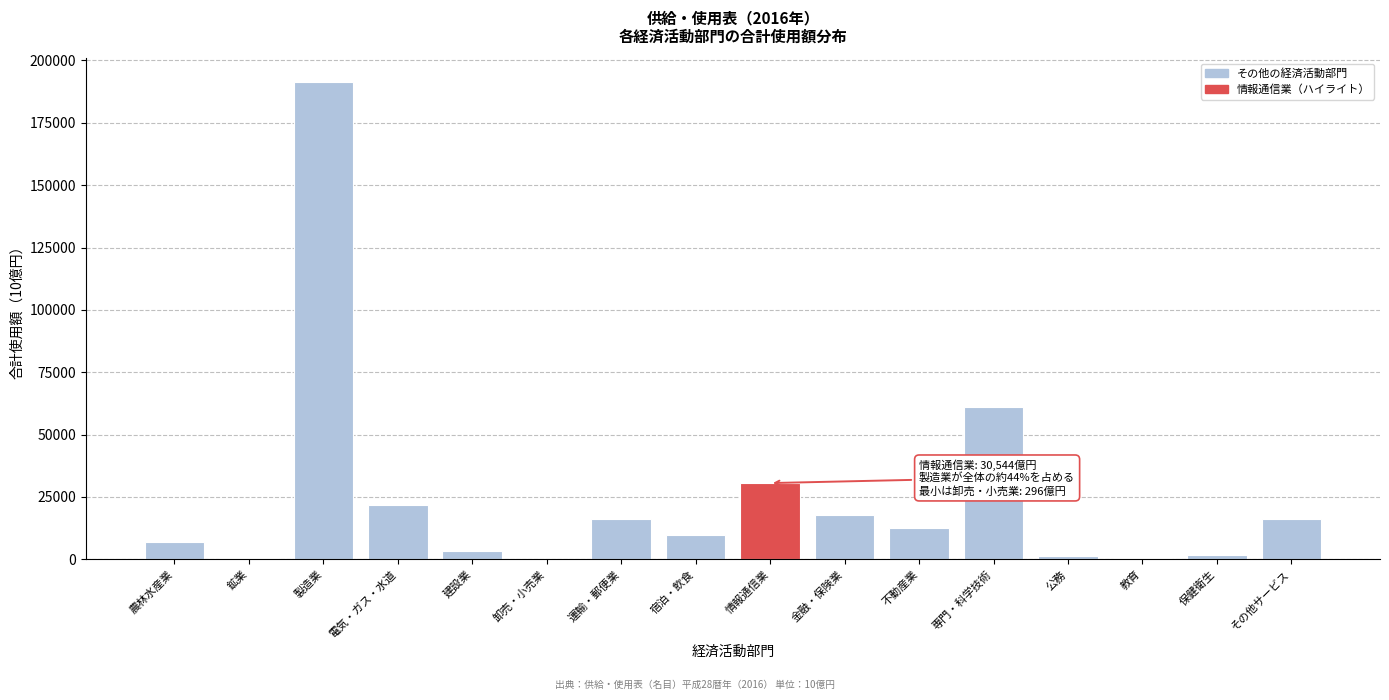

What is the approximate value at 電気・ガス・水道?

21807.5